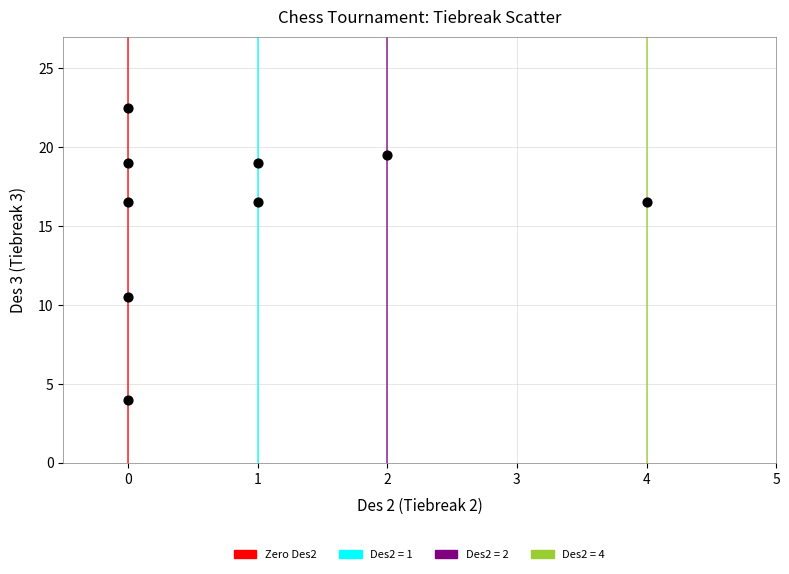

What Y value in the scatter plot is closest to 13?

10.5